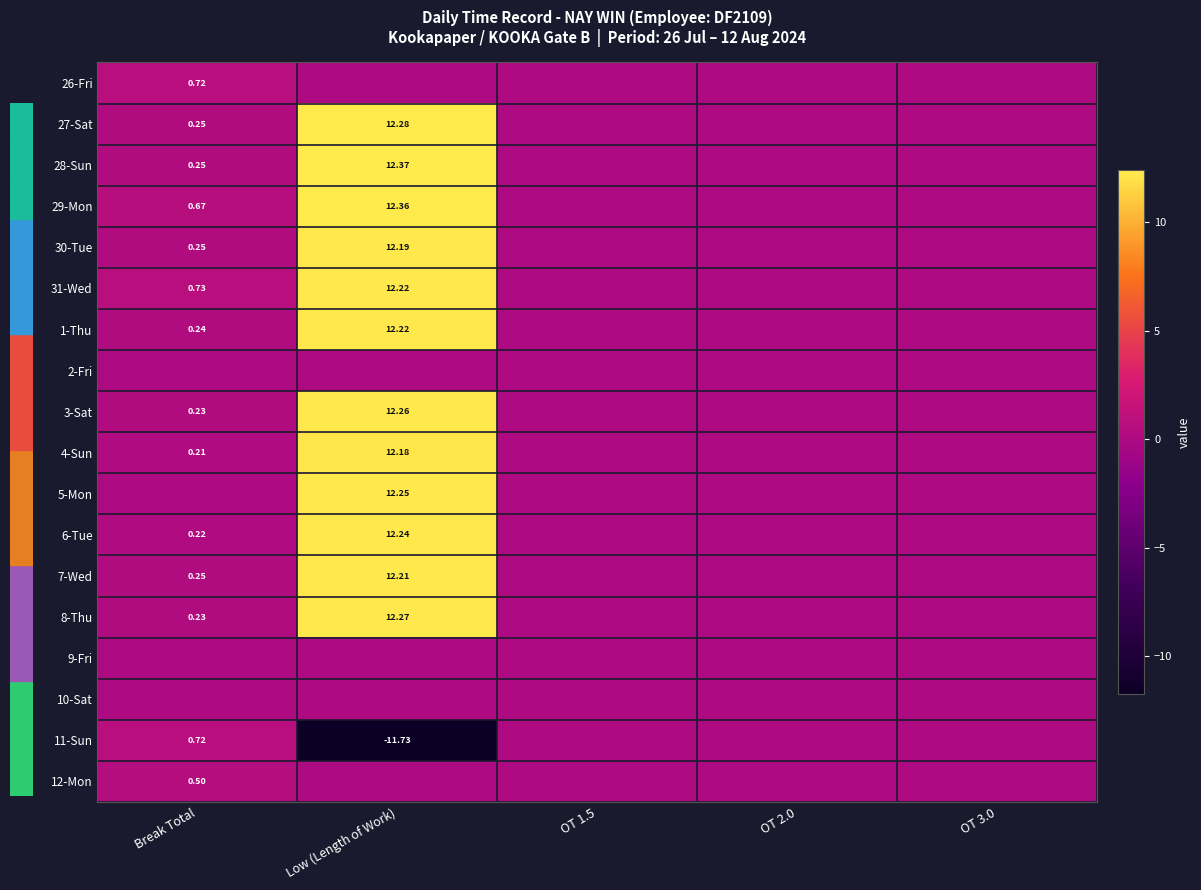

What is the greatest value displayed?

12.4